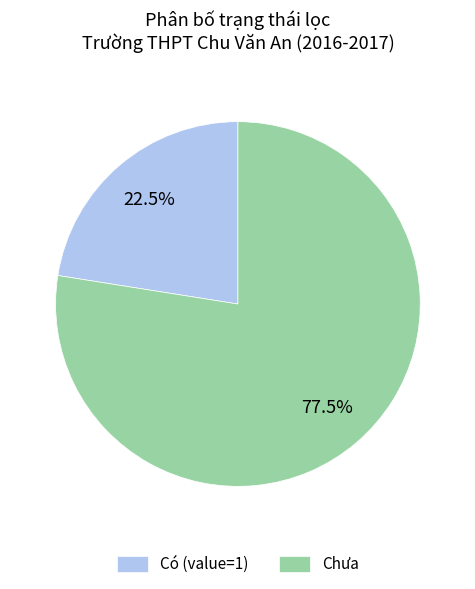

What is the majority slice?

Chưa